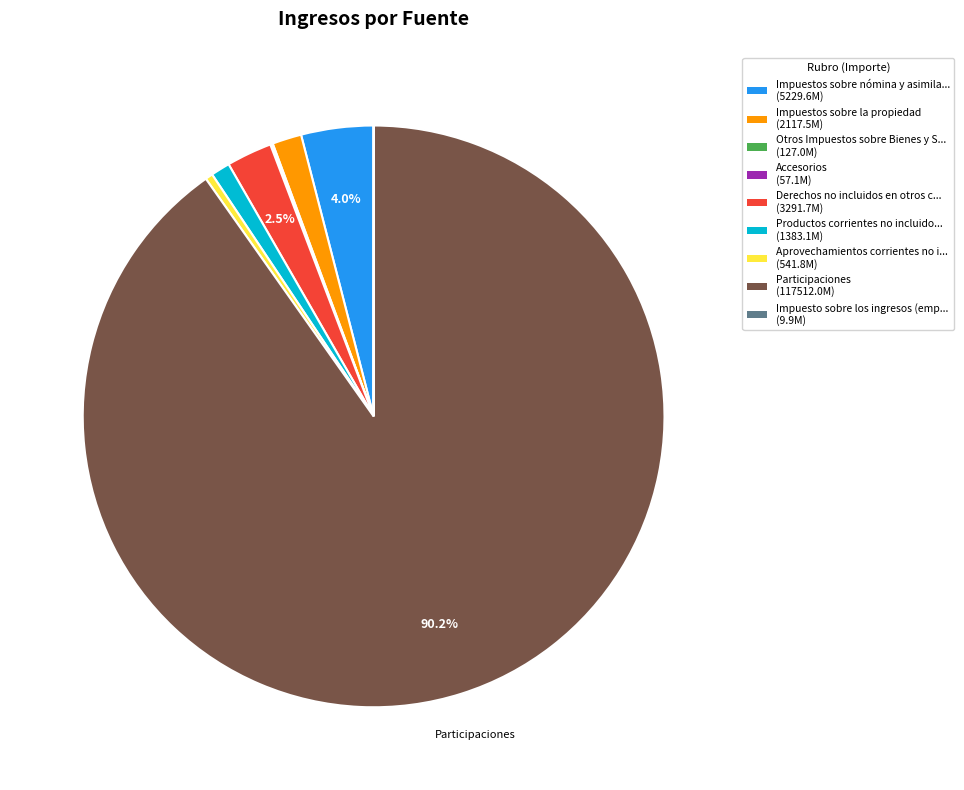

Does any single category account for the majority?

Yes